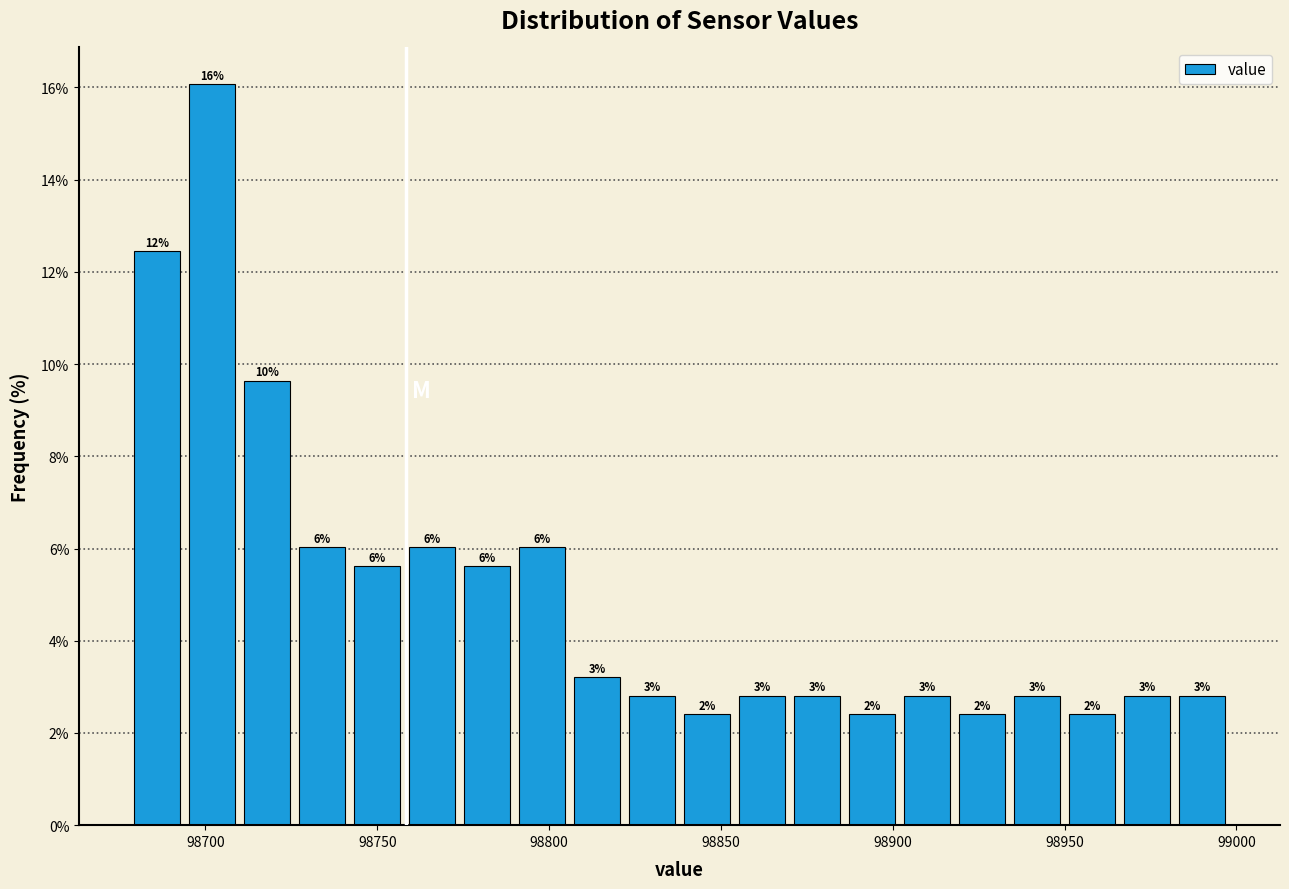

Read against the x-axis, roughly where is the centre of the tallest bar?

98700